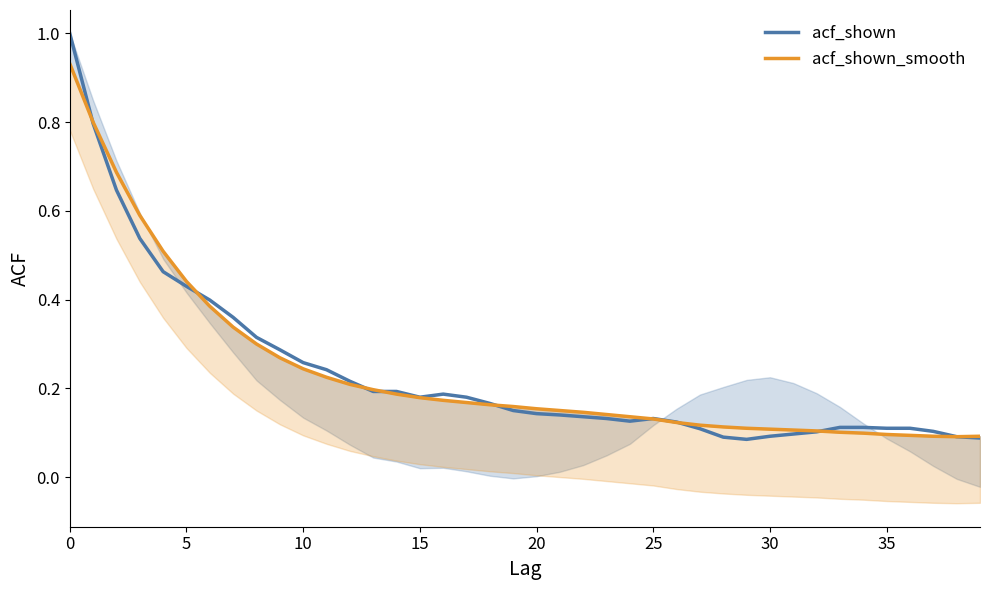

What is the sum of the acf_shown values at 29 and 0?

1.1